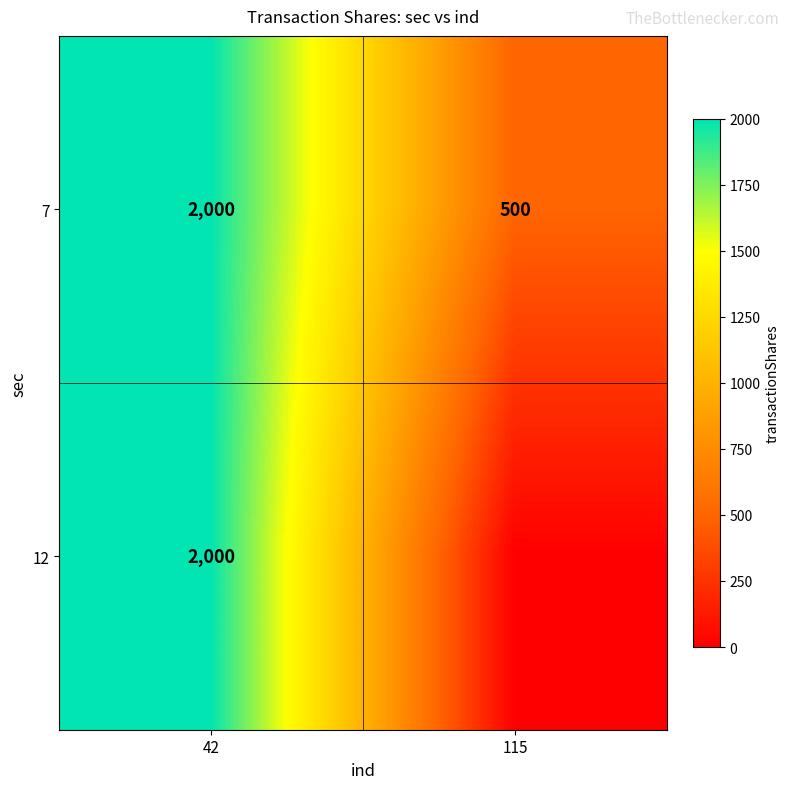

At how many categories does at least one series exceed 989?

1